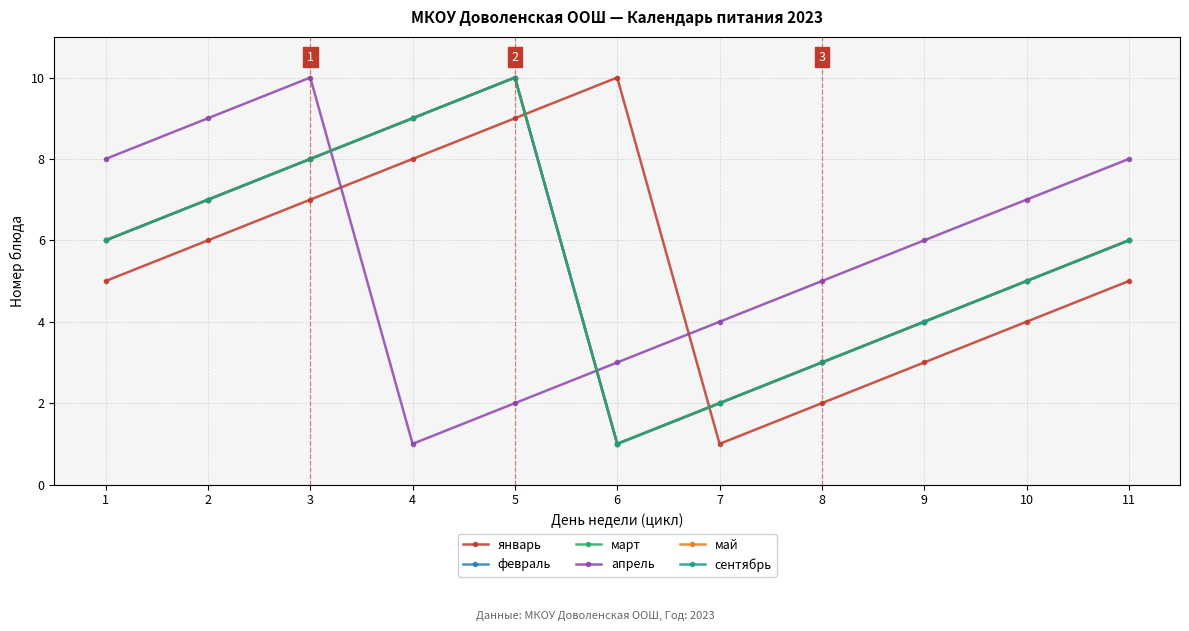

What is the sum of the сентябрь values at 8 and 3?

11